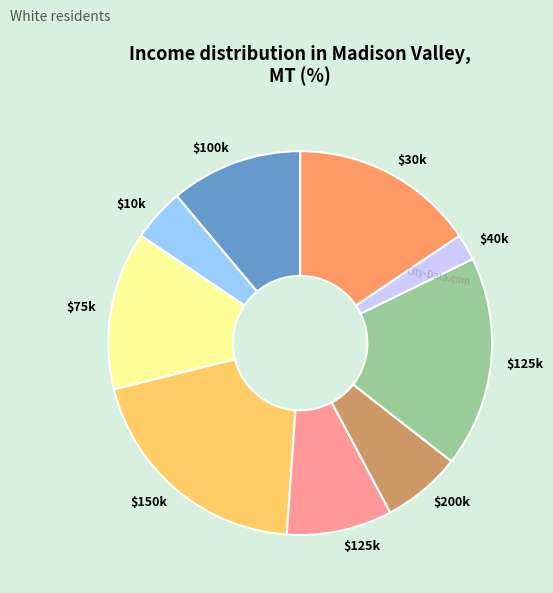

Is there a majority slice in this chart?

No